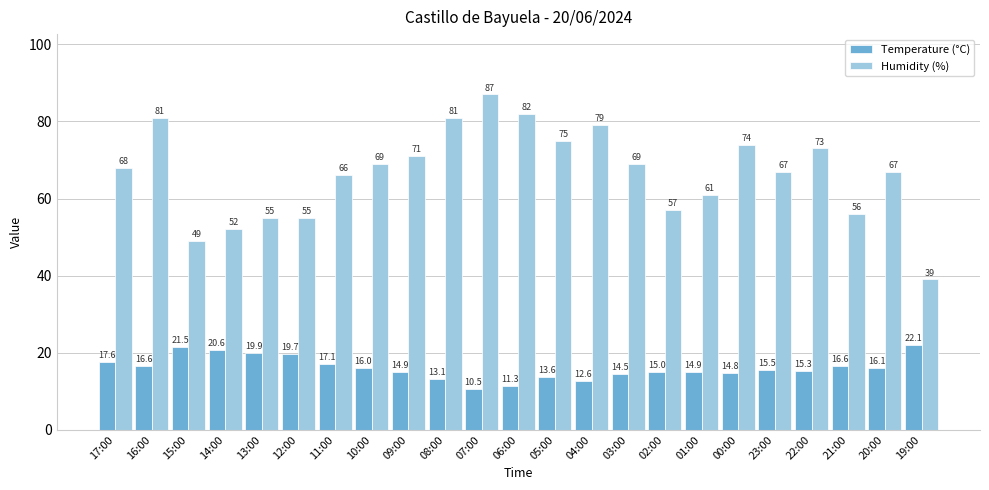

What is the label of the 21st bar from the right?

15:00